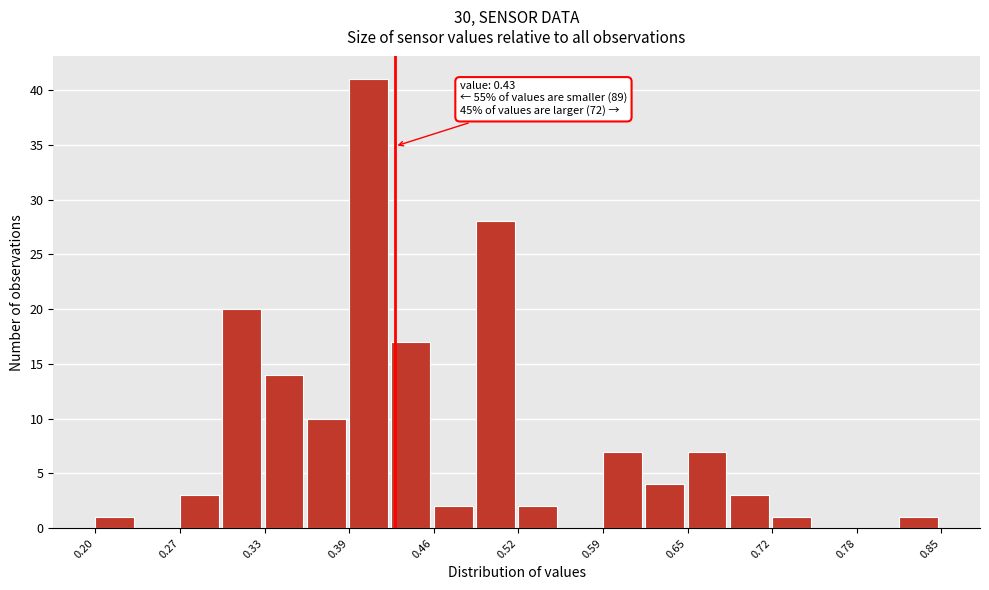

Read against the x-axis, roughly where is the centre of the tallest bar?

0.41